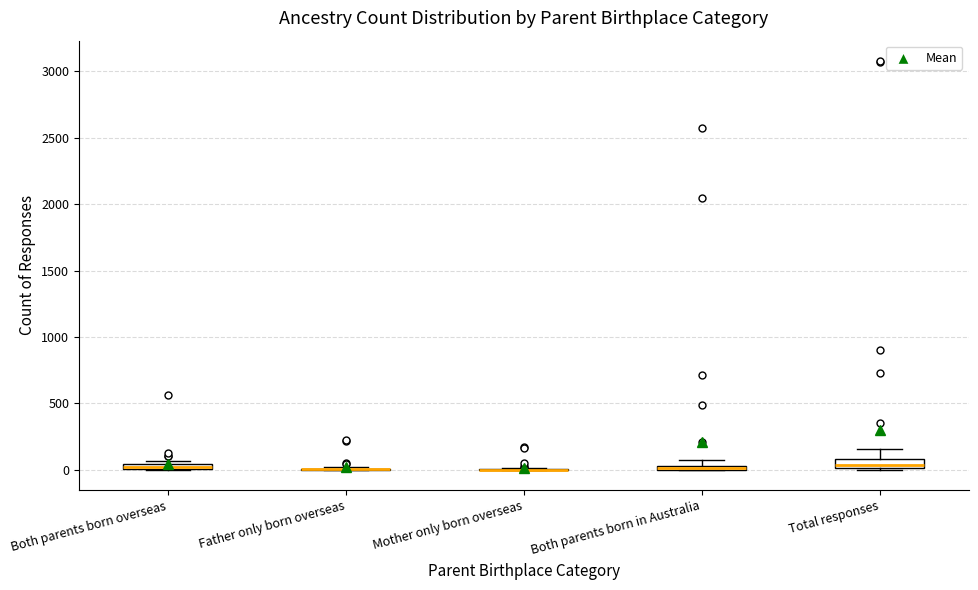

Where is the lower edge of the box for Total responses on the y-axis? The values are not printed on the chart, so give them approximately, as read against the axis.

0